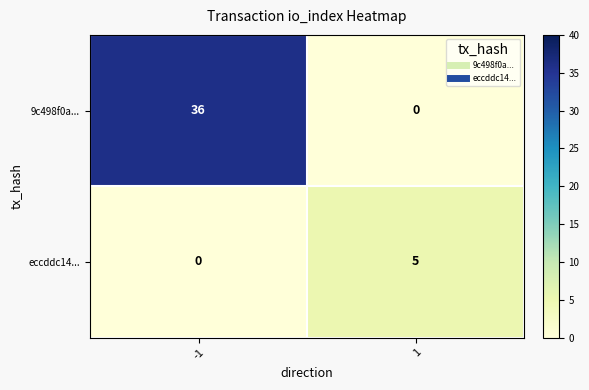

Between -1 and 1, which series saw the biggest shift?

9c498f0a...